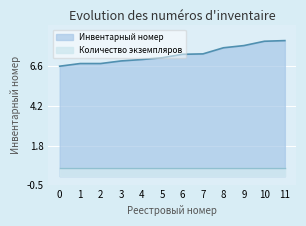

What is the difference between the highest and lowest values at 9?

7.3